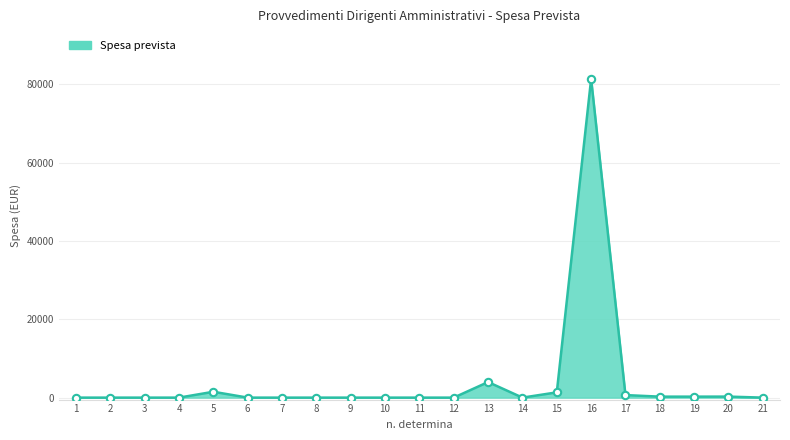

Between 6 and 13, which is larger?

13